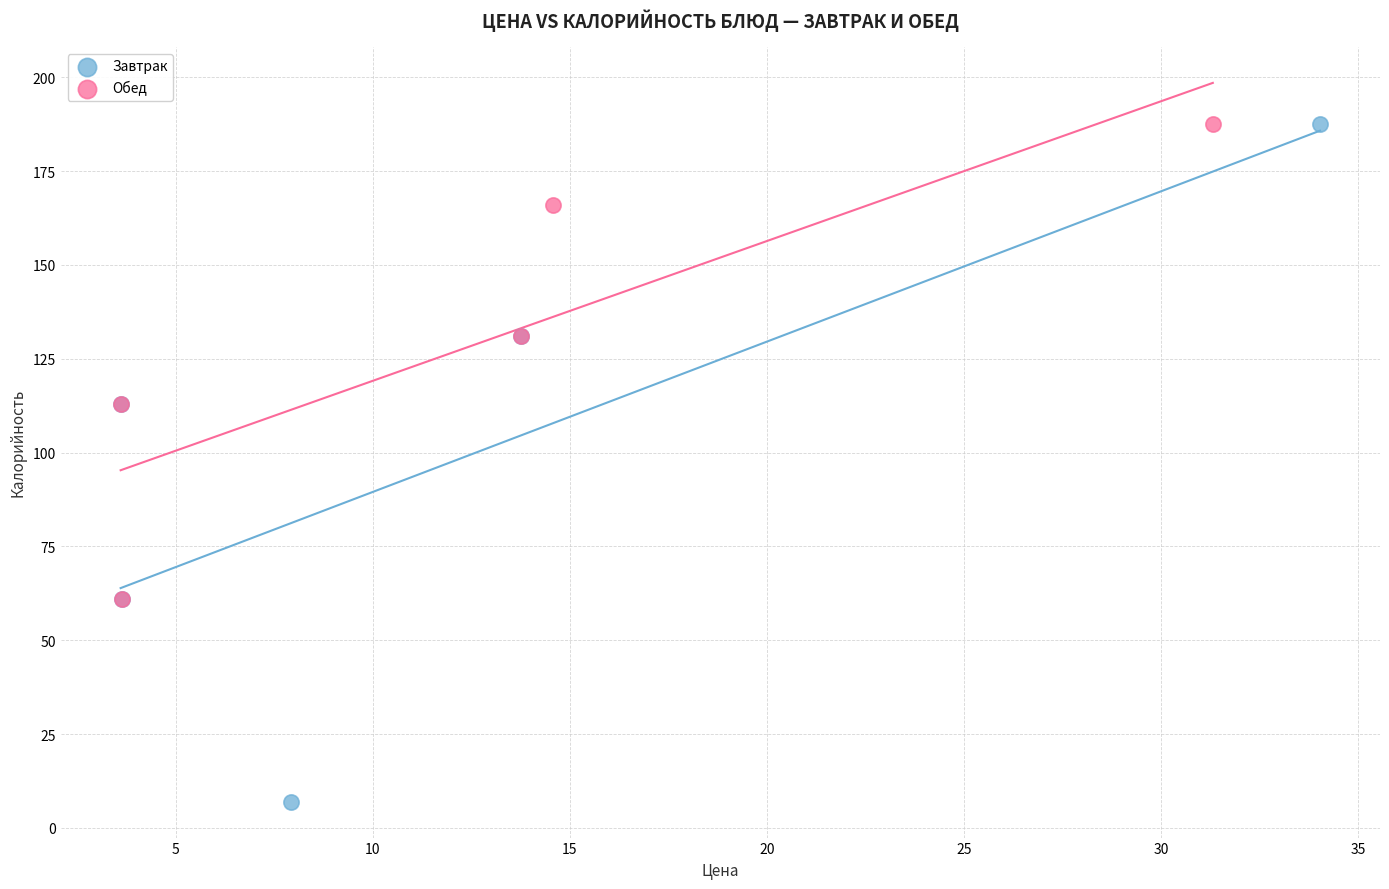

Which series has the widest spread of Y values?

Завтрак